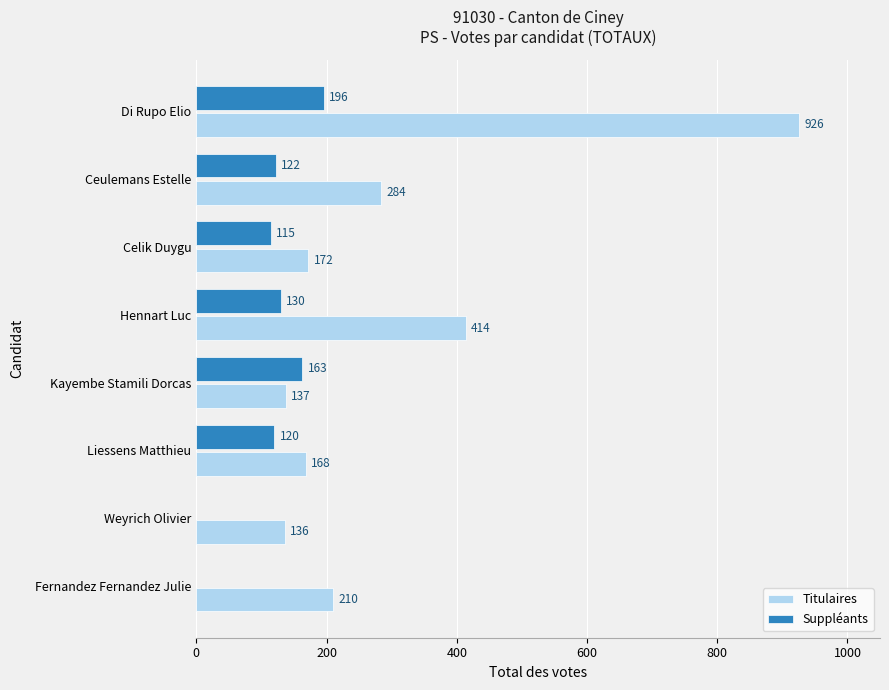

What are all the series names shown in the legend?

Titulaires, Suppléants